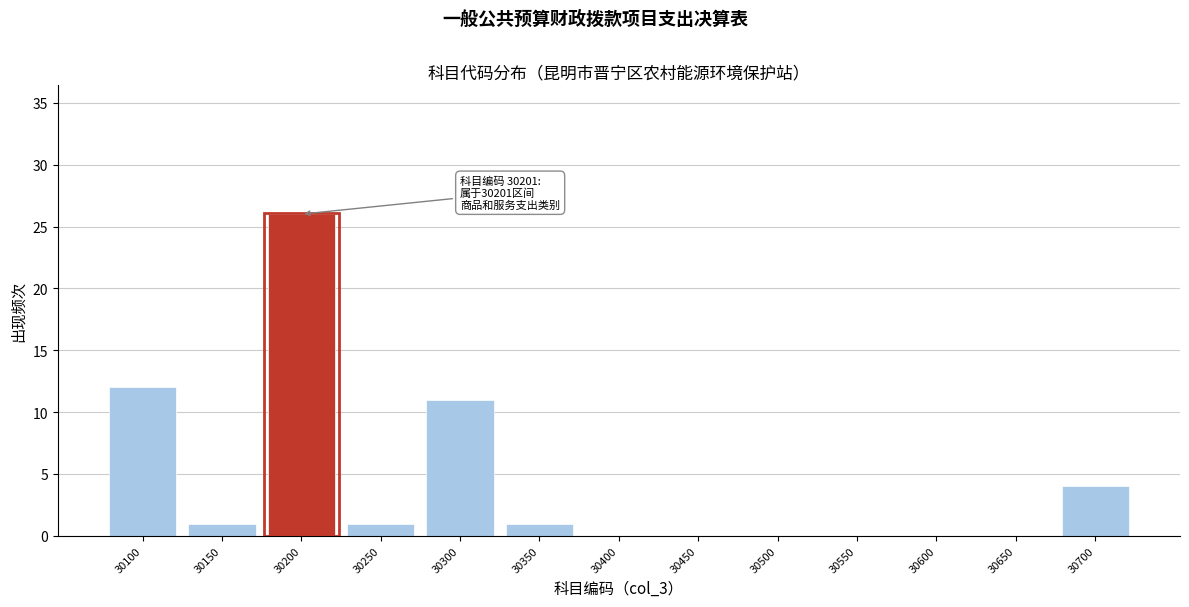

Reading right to left, extract all data points from this chart.

30700=4	30650=0	30600=0	30550=0	30500=0	30450=0	30400=0	30350=1	30300=11	30250=1	30200=26	30150=1	30100=12